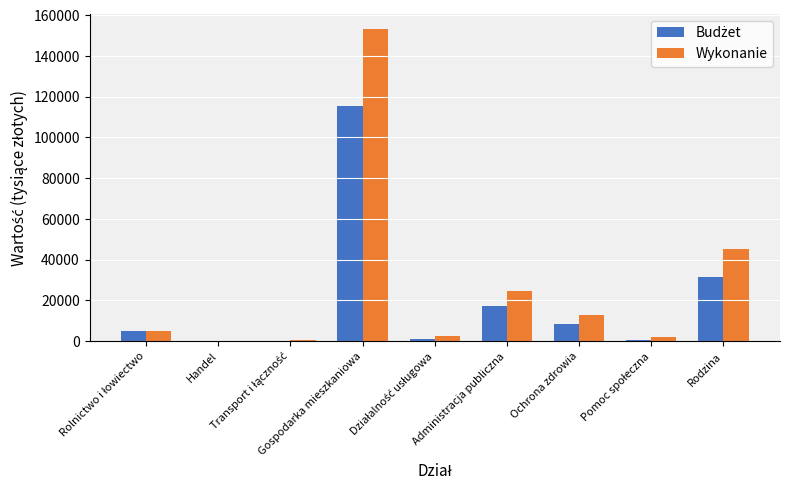

What is the highest value of the Wykonanie series?

153117.5